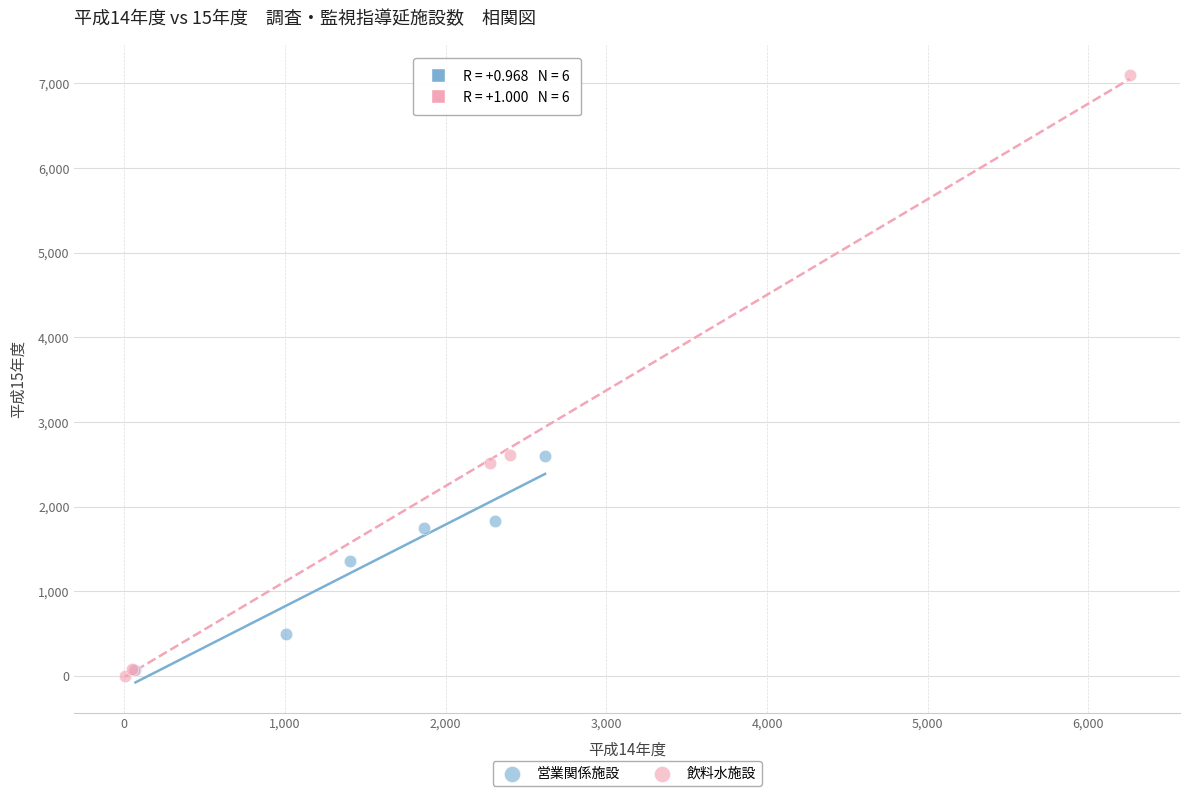

Which series has the widest spread of Y values?

飲料水施設